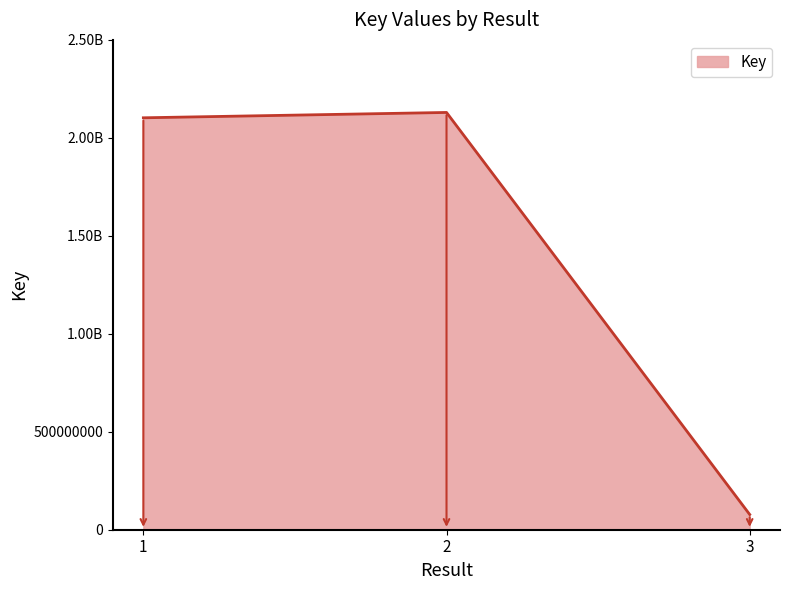

Does the chart have visible grid lines?

No